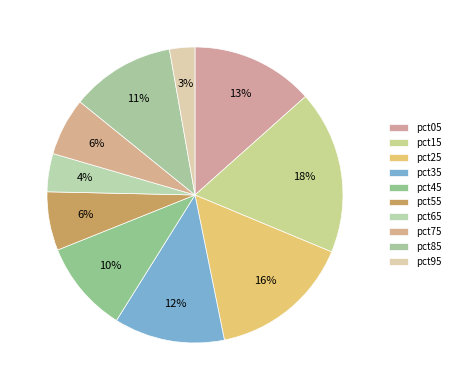

Which slice is the largest?

pct15